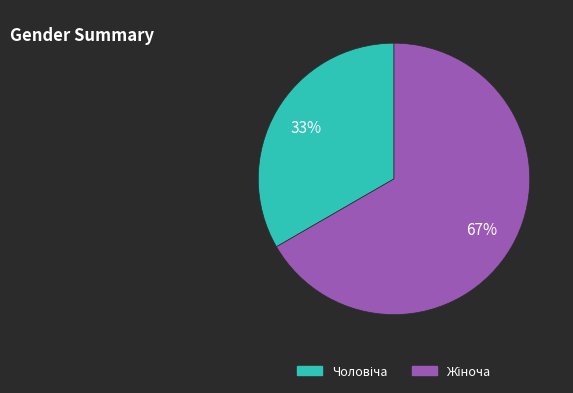

Does any single category account for the majority?

Yes